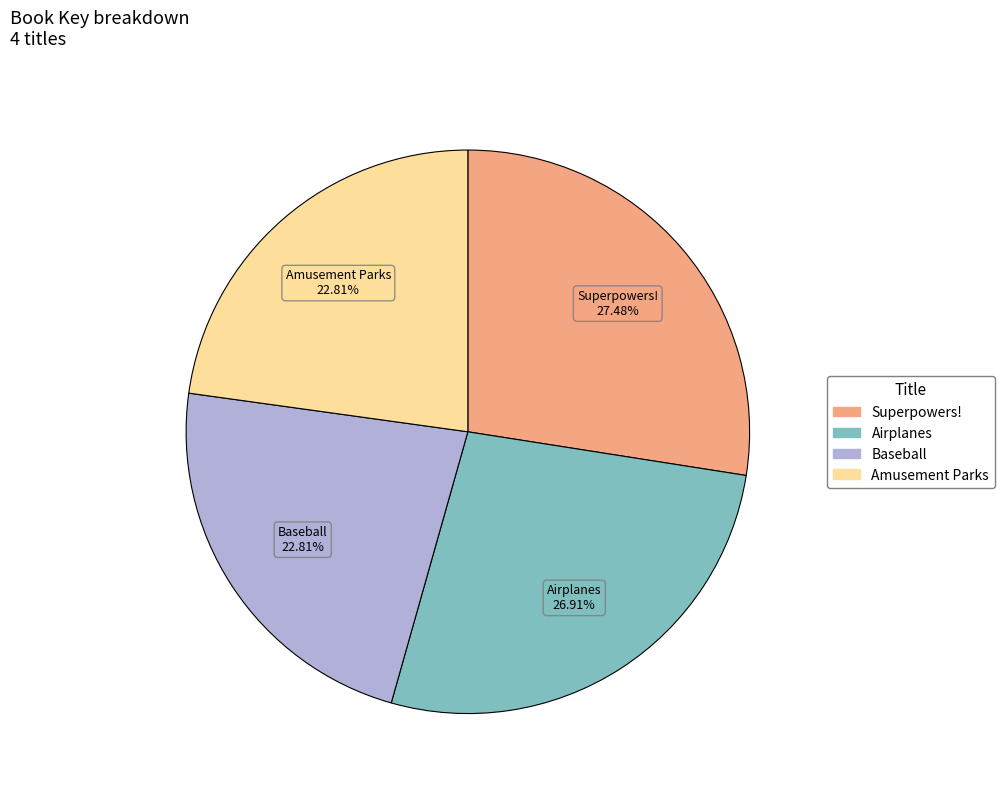

How many segments does this pie chart have?

4